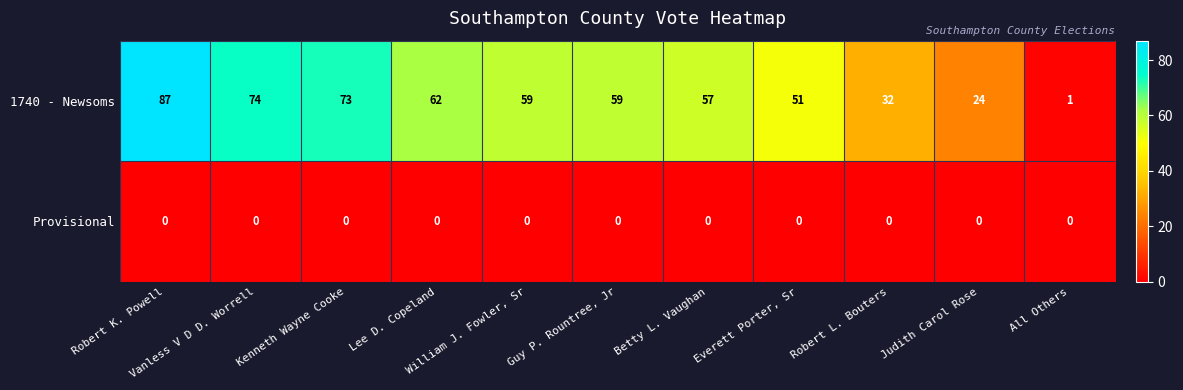

What is the difference between the maximum and minimum values in the 1740 - Newsoms series?

86